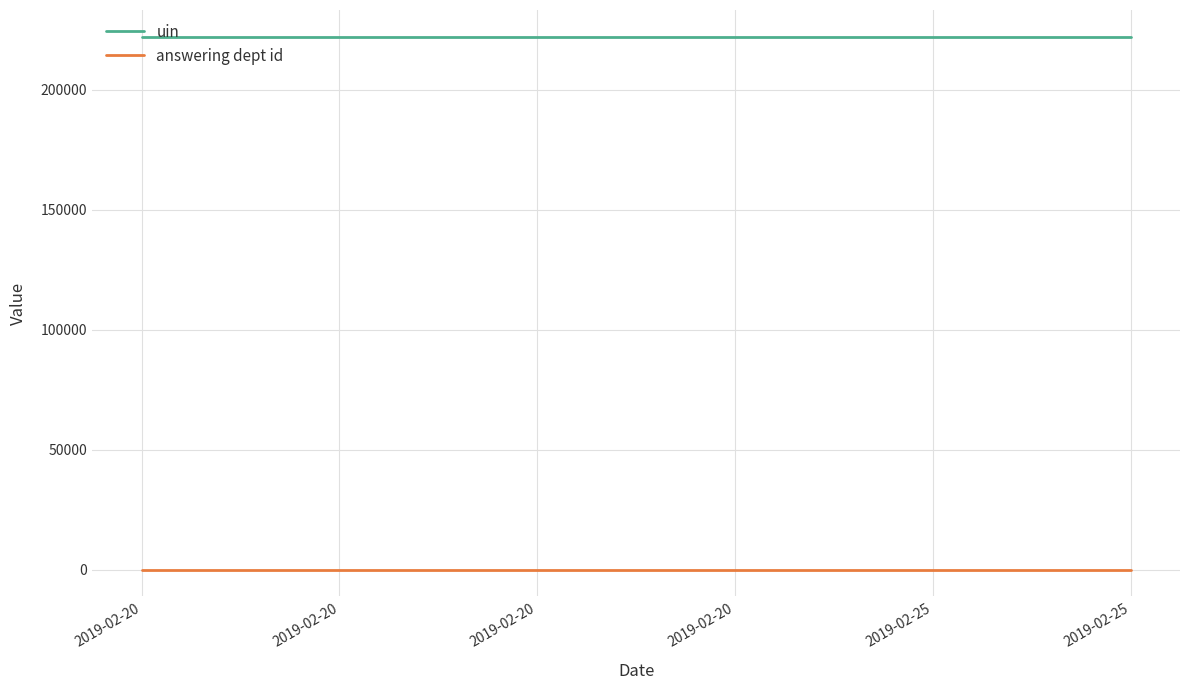

Rank the categories by uin value from lowest to highest.

2019-02-20, 2019-02-20, 2019-02-20, 2019-02-20, 2019-02-25, 2019-02-25